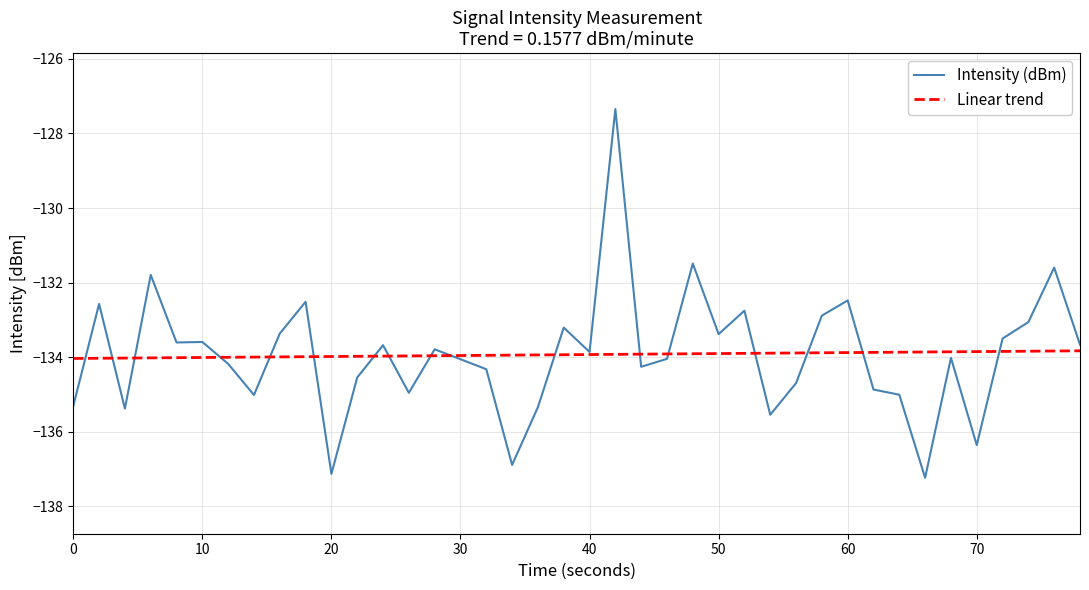

List the series in order of their peak value, lowest first.

Linear trend, Intensity (dBm)